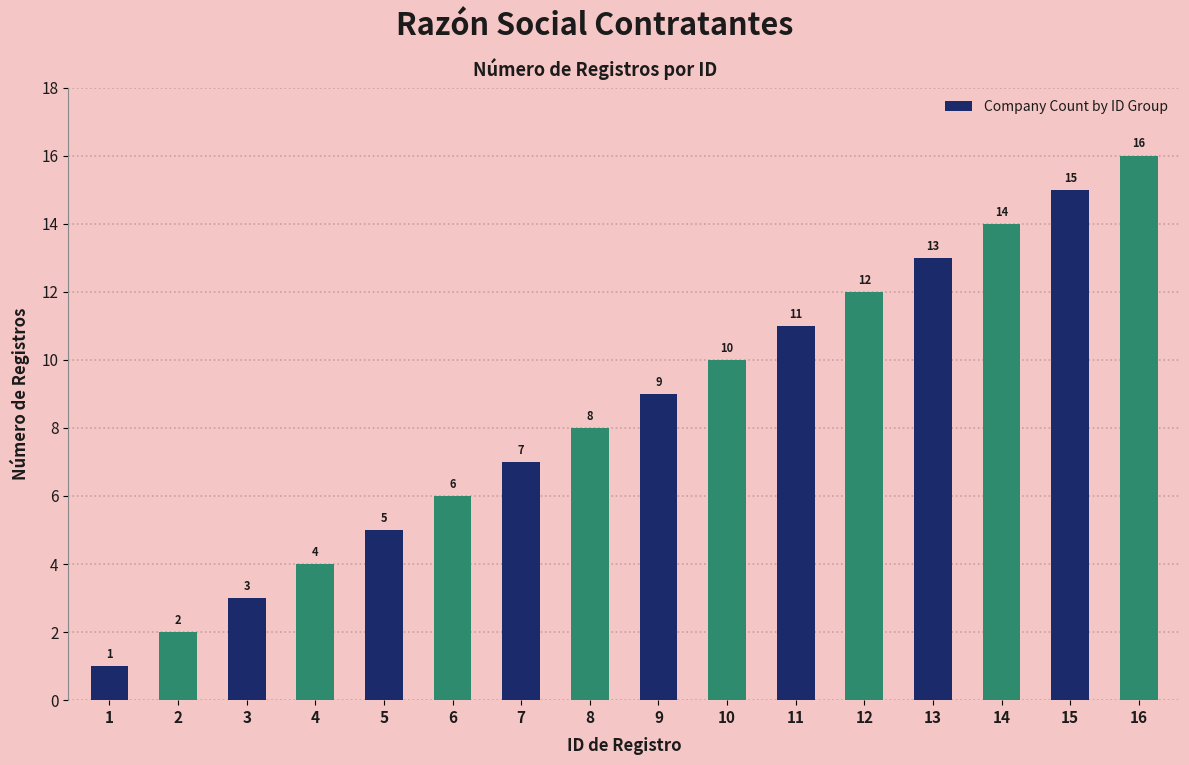

What is the difference between the values at 2 and 7?

5